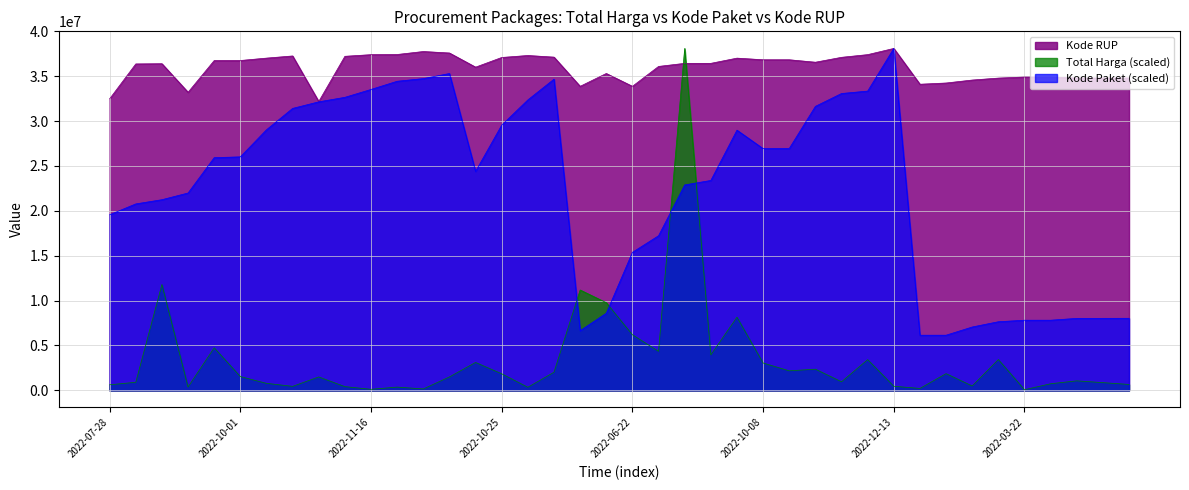

The Total Harga series shows 6197013.8 at 2022-06-22. True or false?

True